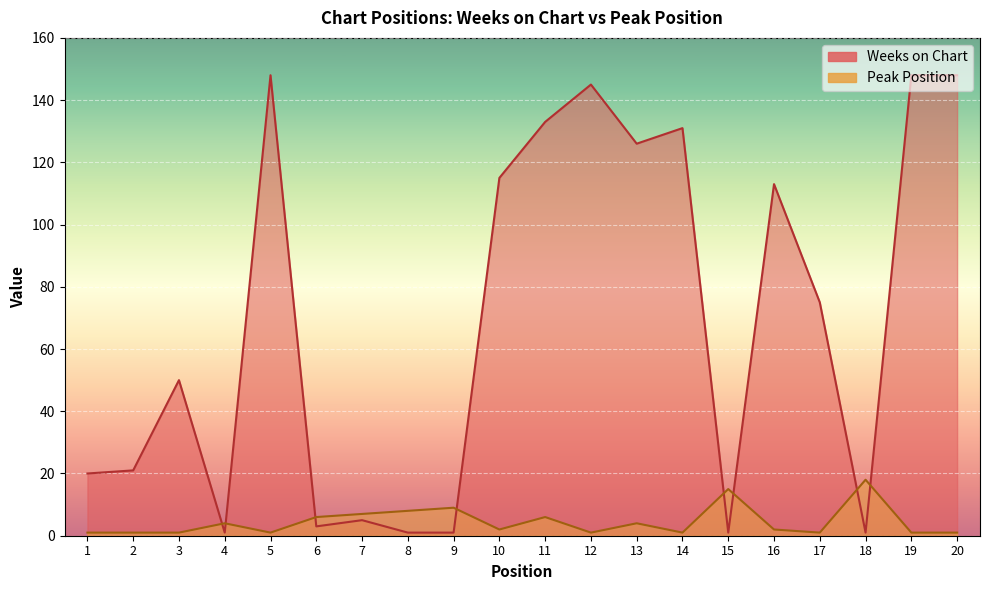

What is the difference between the second highest and minimum values in the Weeks on Chart series?

147